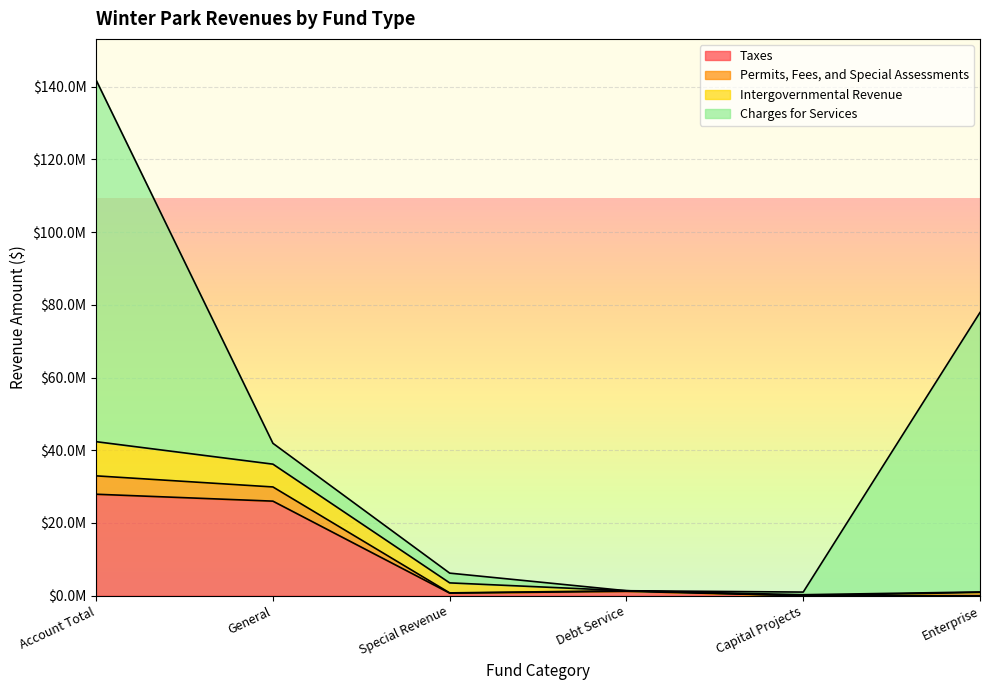

True or false: Taxes has a value of 26005894 at General.

True